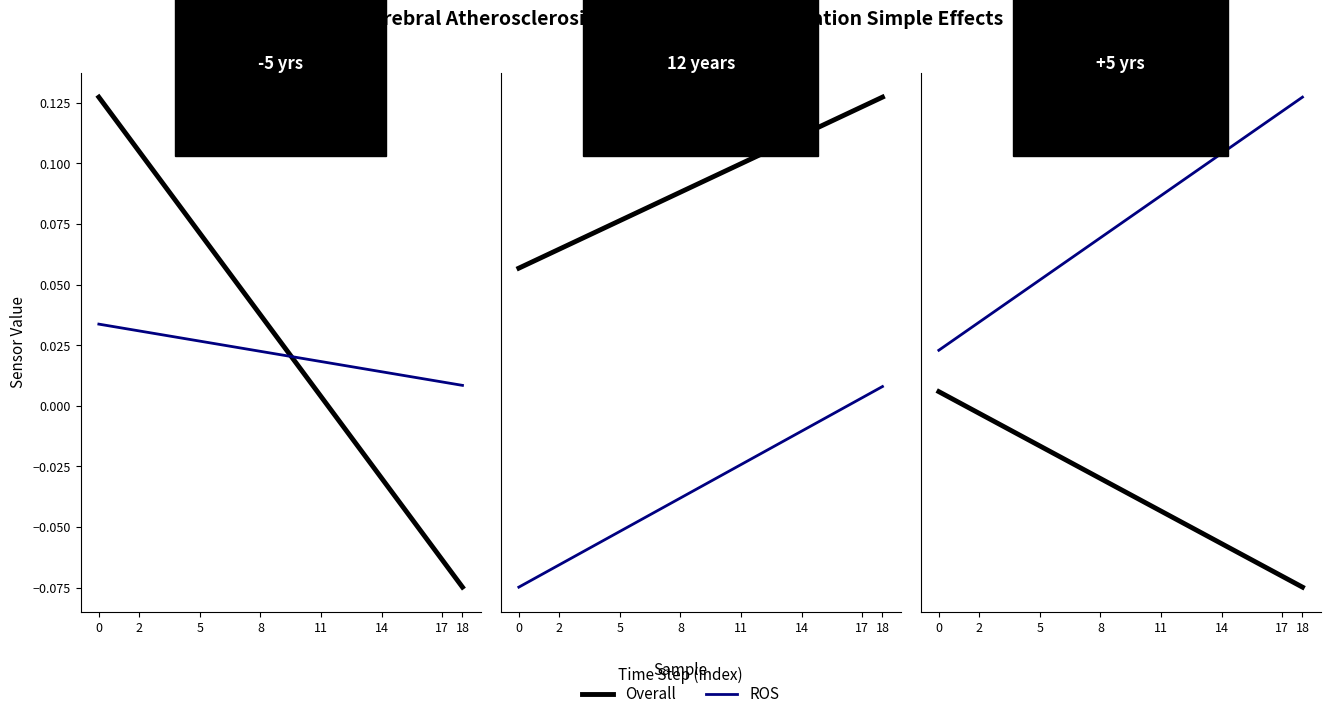

The Overall series shows -0.1 at 14. True or false?

True